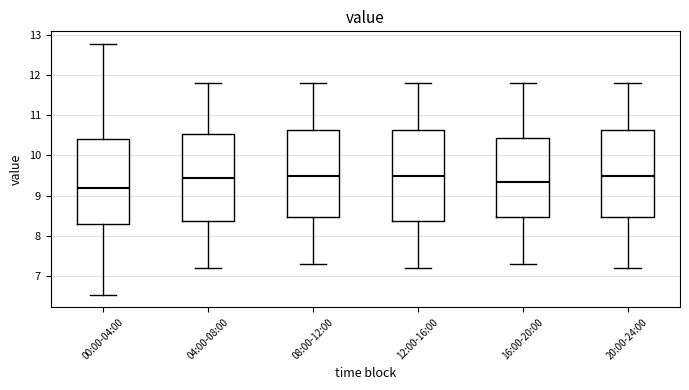

Reading left to right, read every box against the y-axis: the position of its median line, the range the box covers, and the ends of its whiskers. The values are not printed on the chart, so give them approximately, as read against the axis.

00:00-04:00: median 9.2, box 8.3 to 10.4, whiskers 6.5 to 12.8
04:00-08:00: median 9.5, box 8.4 to 10.5, whiskers 7.2 to 11.8
08:00-12:00: median 9.5, box 8.5 to 10.6, whiskers 7.3 to 11.8
12:00-16:00: median 9.5, box 8.4 to 10.6, whiskers 7.2 to 11.8
16:00-20:00: median 9.4, box 8.5 to 10.4, whiskers 7.3 to 11.8
20:00-24:00: median 9.5, box 8.5 to 10.6, whiskers 7.2 to 11.8